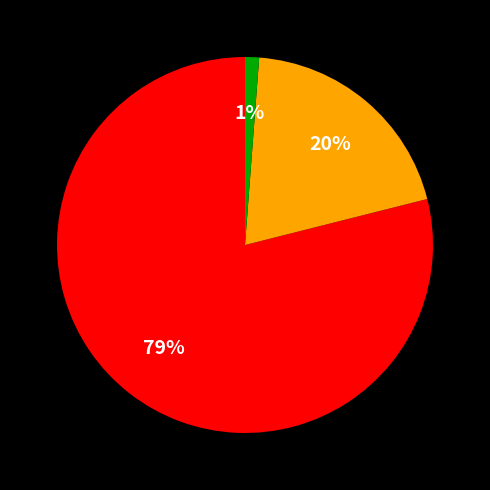

To the nearest percent, what is the difference between the largest and smallest slice percentages?

78%